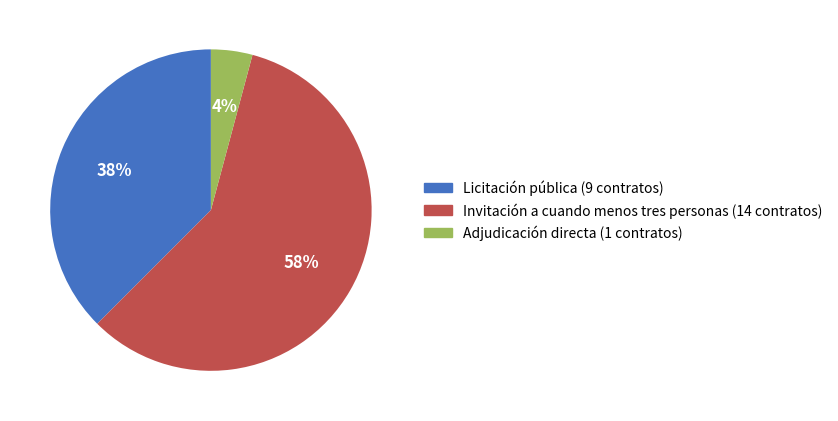

Which slice is the smallest?

Adjudicación directa